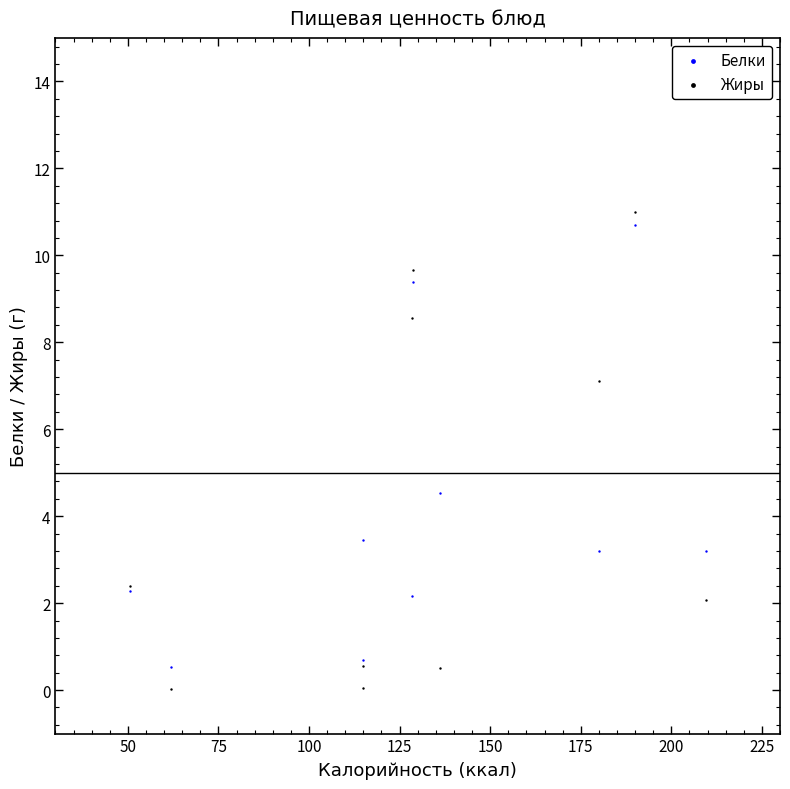

What is the X range (max minus min) for the scatter plot?

159.2